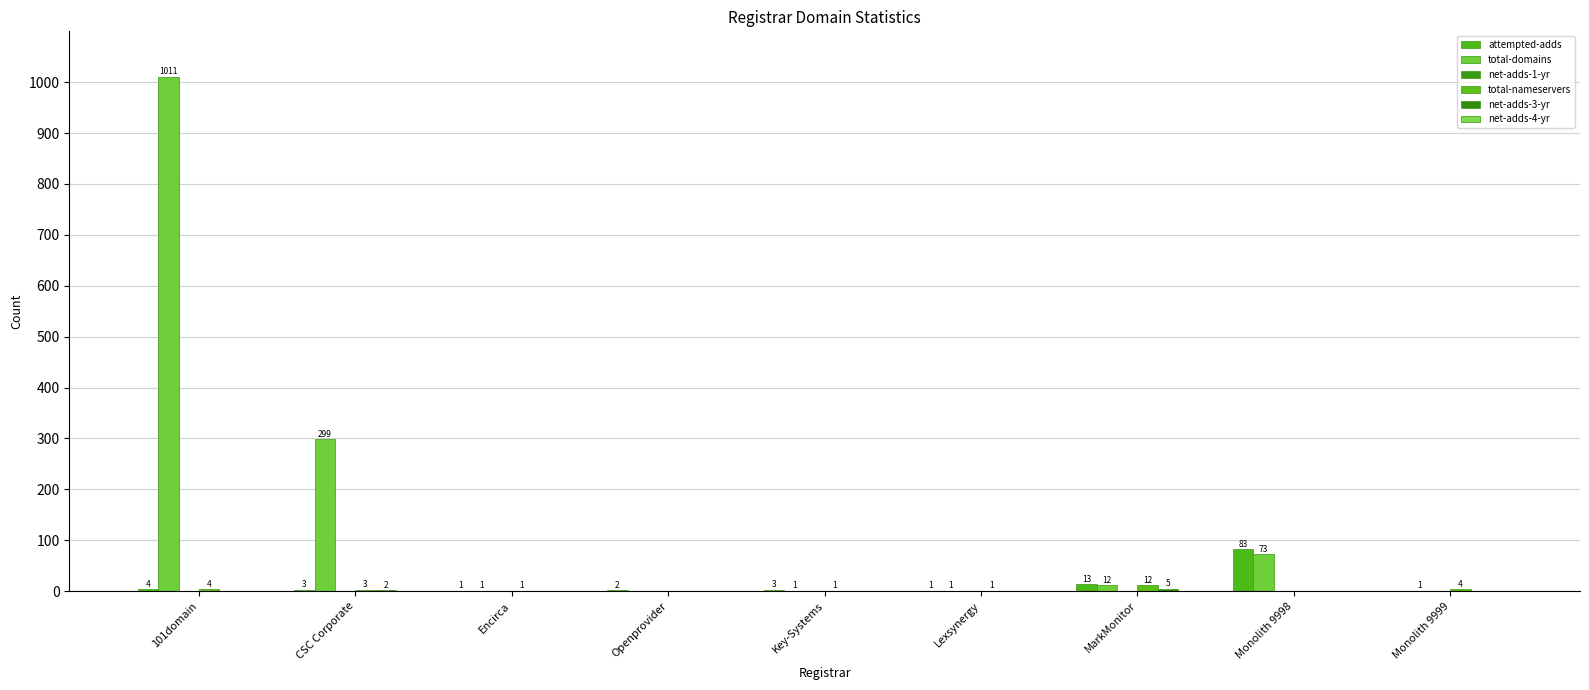

True or false: total-domains has a value of 2 at Encirca.

False